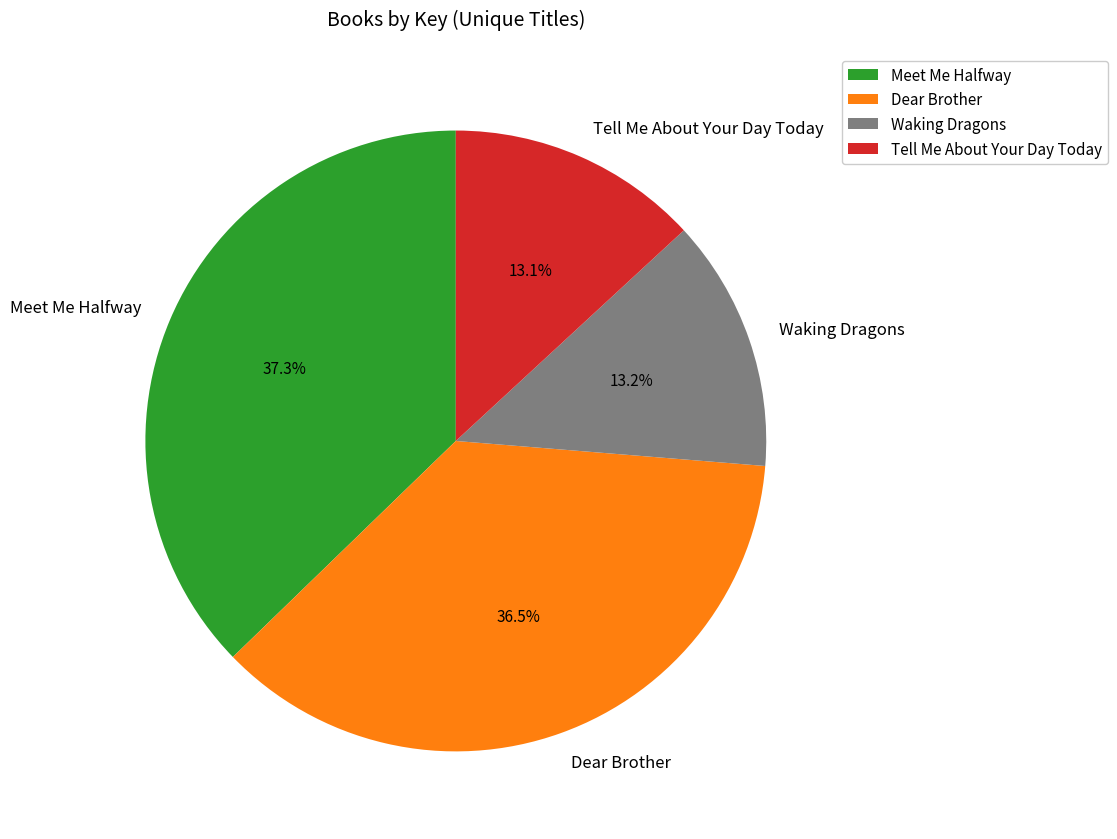

True or false: Meet Me Halfway accounts for 37% of the total.

True